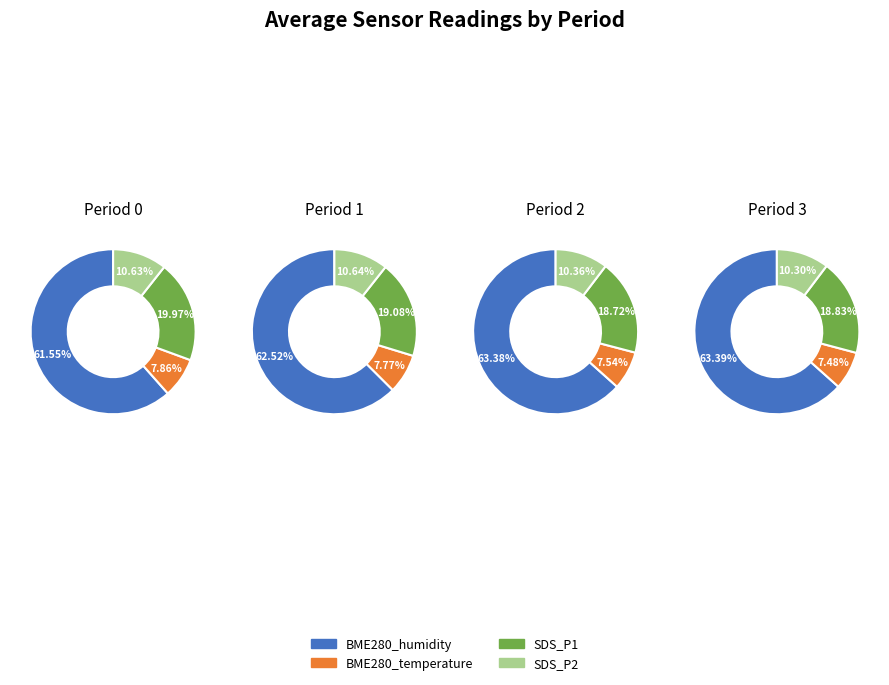

Is it true that 34 is 1% of the pie?

False